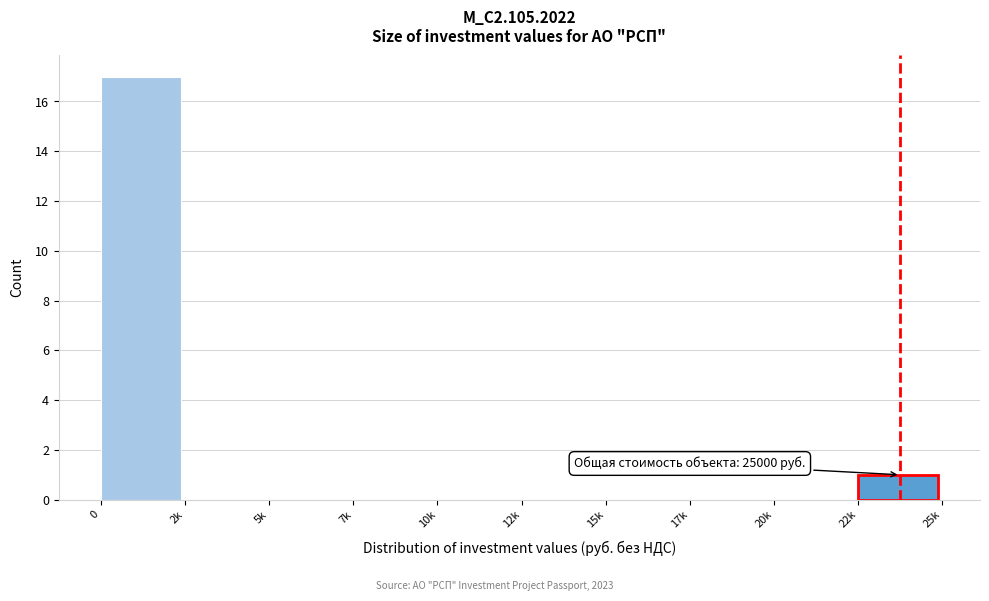

Reading right to left, extract all data points from this chart.

22k=1	20k=0	17k=0	15k=0	12k=0	10k=0	7k=0	5k=0	2k=0	0=17